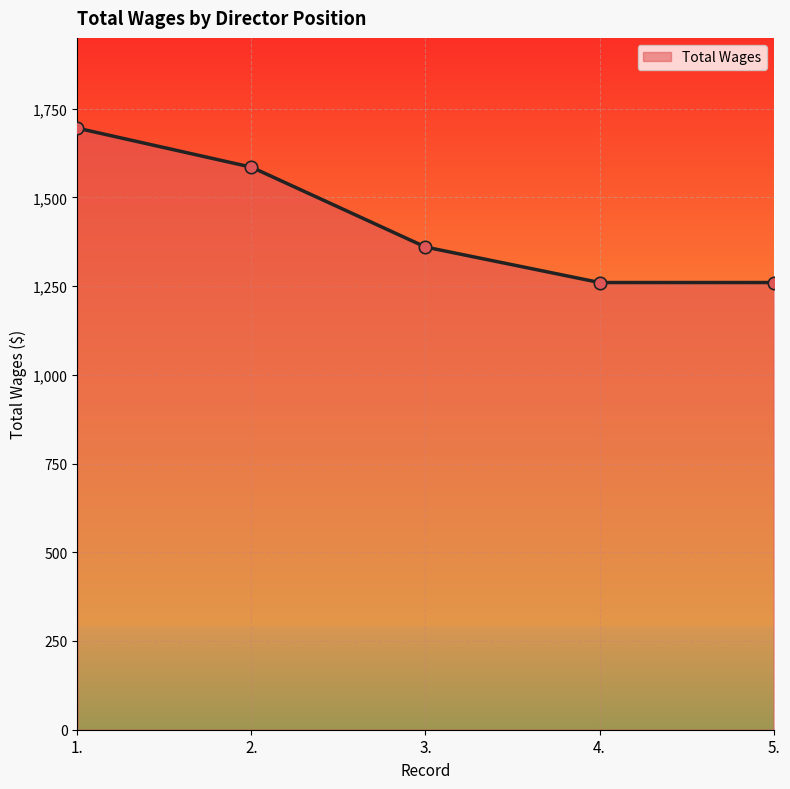

Between 5. and 1., which is larger?

1.